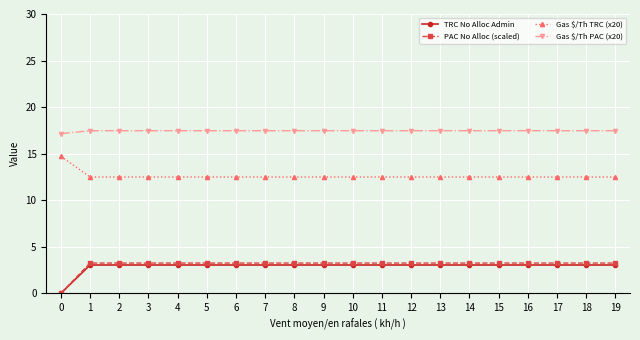

What is the difference between the highest and lowest values at 6?

14.4